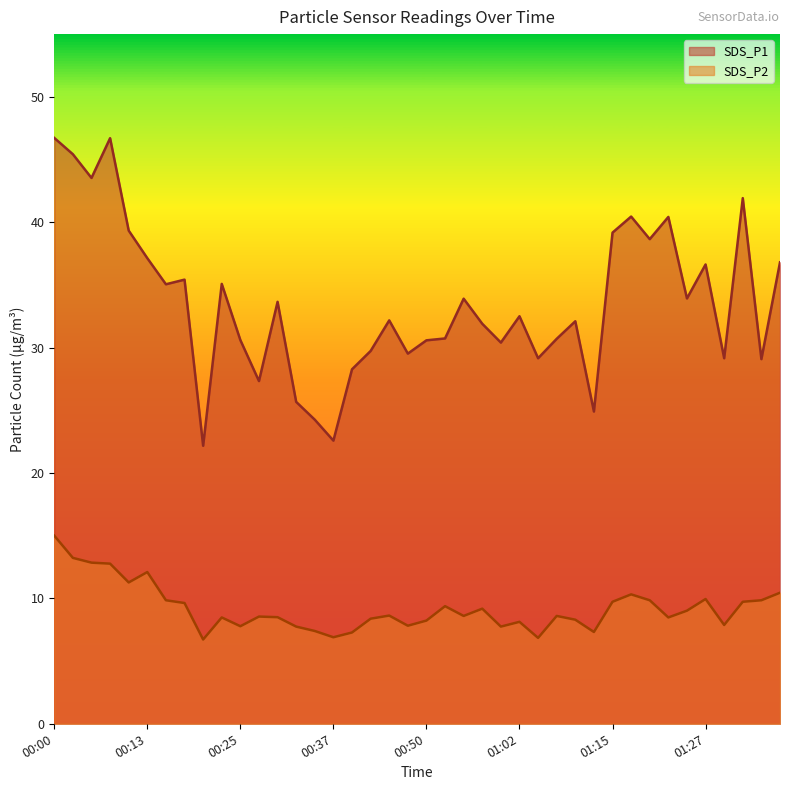

Which series has the largest range (max minus min)?

SDS_P1